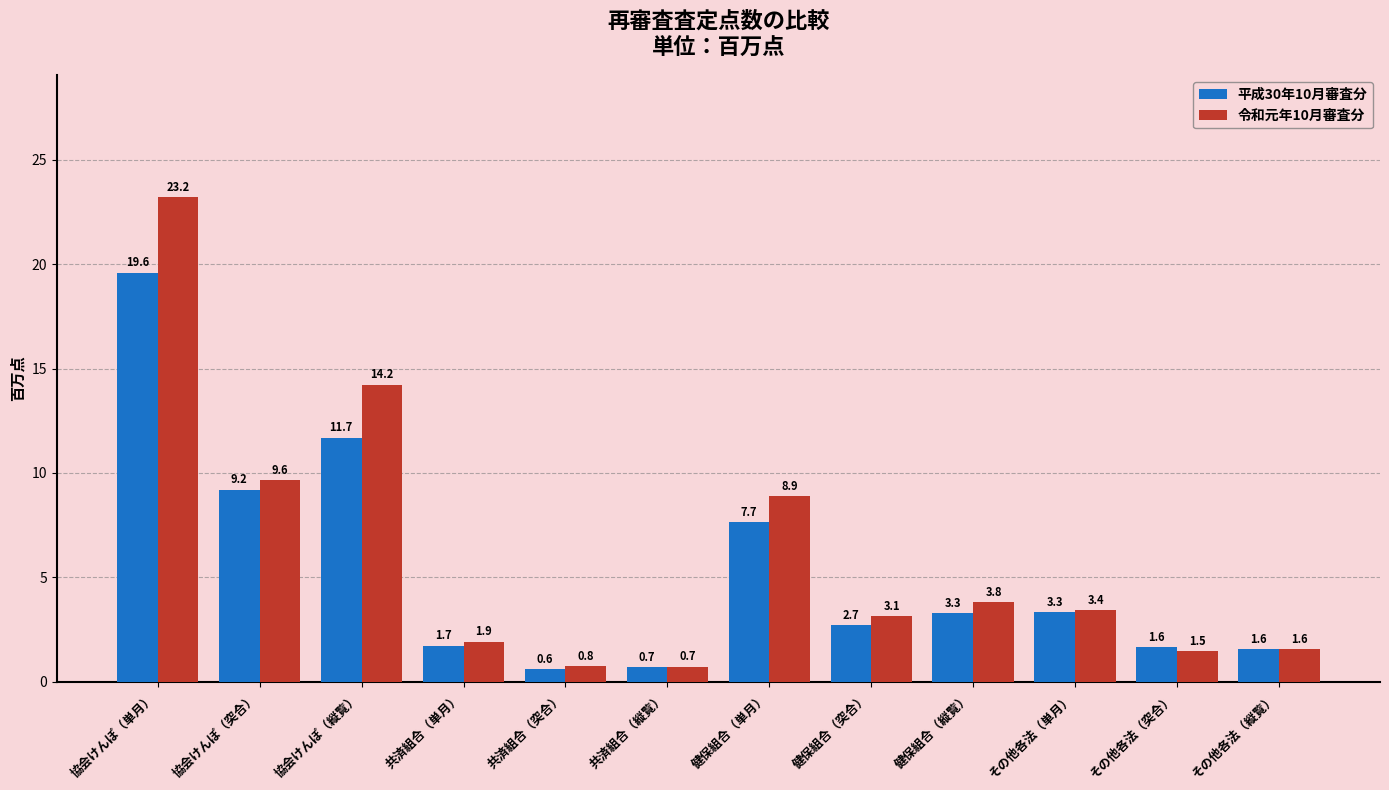

Reading right to left, extract all data points from this chart.

平成30年10月審査分: その他各法（縦覧）=1.6	その他各法（突合）=1.6	その他各法（単月）=3.3	健保組合（縦覧）=3.3	健保組合（突合）=2.7	健保組合（単月）=7.7	共済組合（縦覧）=0.7	共済組合（突合）=0.6	共済組合（単月）=1.7	協会けんぽ（縦覧）=11.7	協会けんぽ（突合）=9.2	協会けんぽ（単月）=19.6
令和元年10月審査分: その他各法（縦覧）=1.6	その他各法（突合）=1.5	その他各法（単月）=3.4	健保組合（縦覧）=3.8	健保組合（突合）=3.1	健保組合（単月）=8.9	共済組合（縦覧）=0.7	共済組合（突合）=0.8	共済組合（単月）=1.9	協会けんぽ（縦覧）=14.2	協会けんぽ（突合）=9.6	協会けんぽ（単月）=23.2